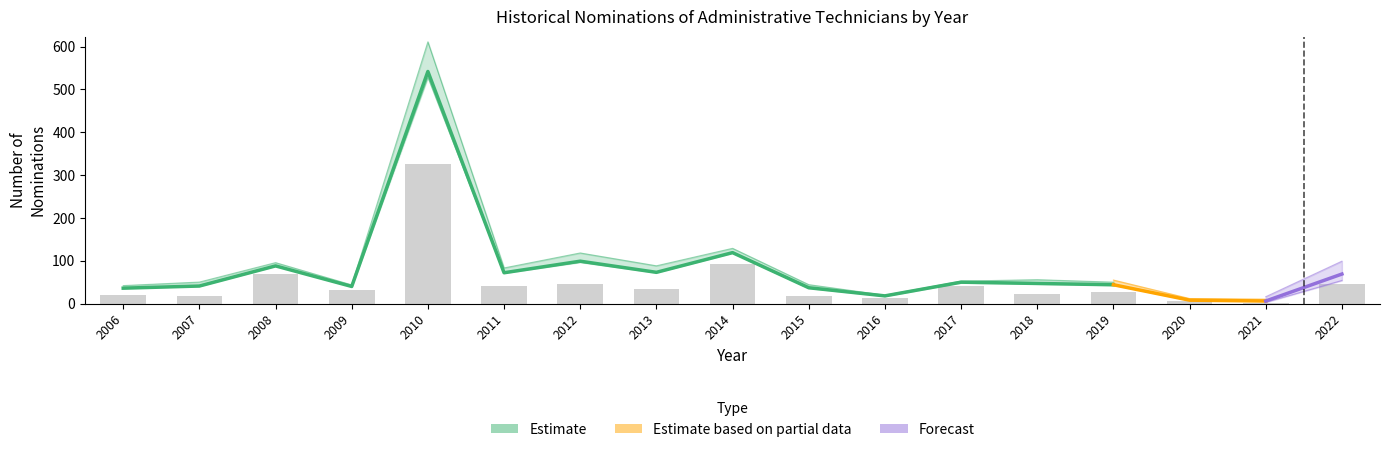

The value of B at 2016 is -6. True or false?

False